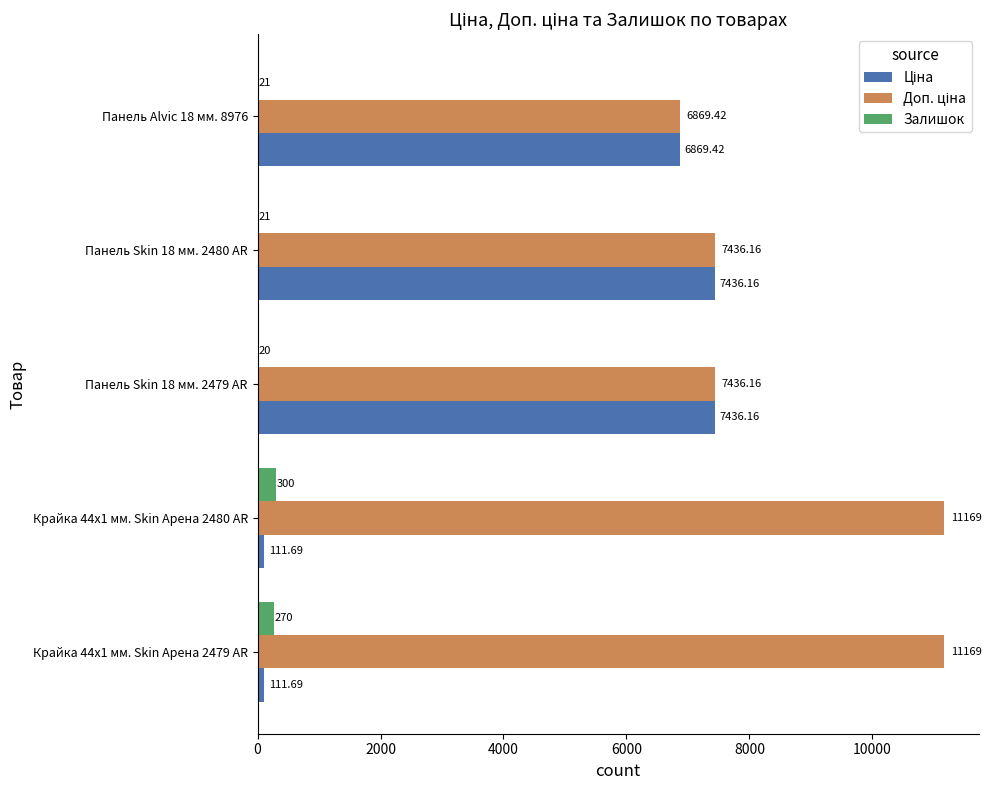

Between Крайка 44x1 мм. Skin Арена 2479 AR and Крайка 44x1 мм. Skin Арена 2480 AR, which series saw the biggest shift?

Залишок